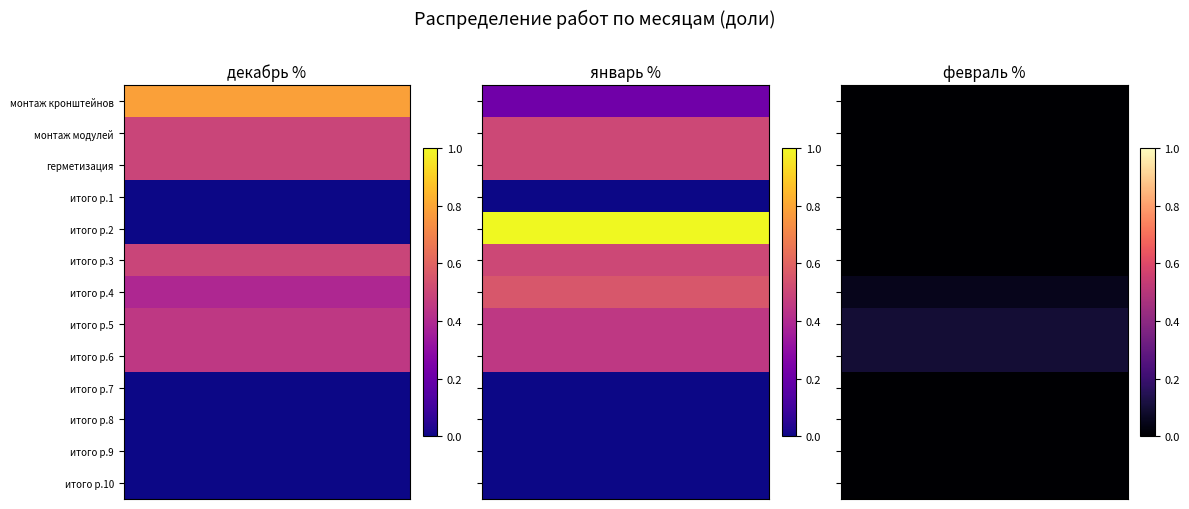

At how many categories does at least one series exceed 0?

3